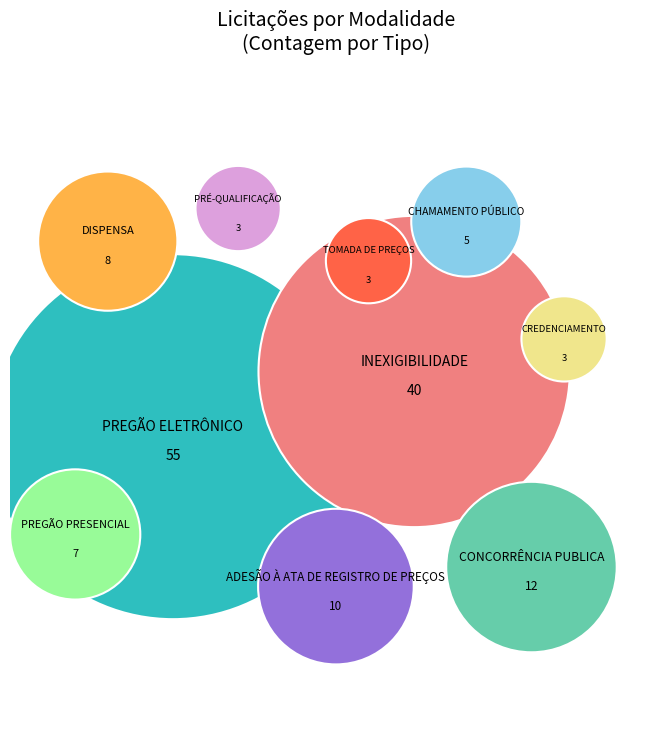

Is there a majority slice in this chart?

No